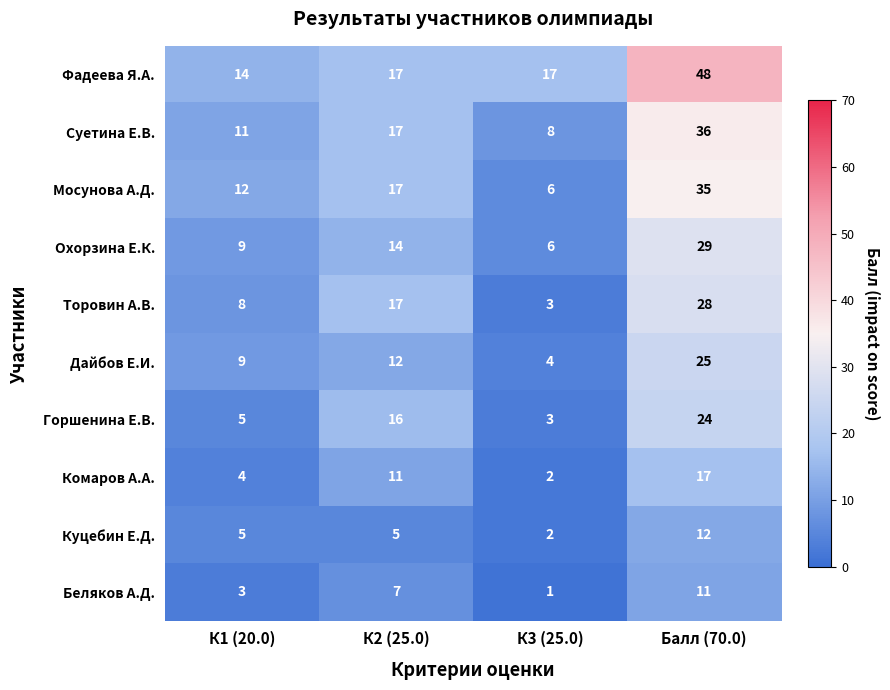

At which category is the sum across all series the highest?

Балл (70.0)